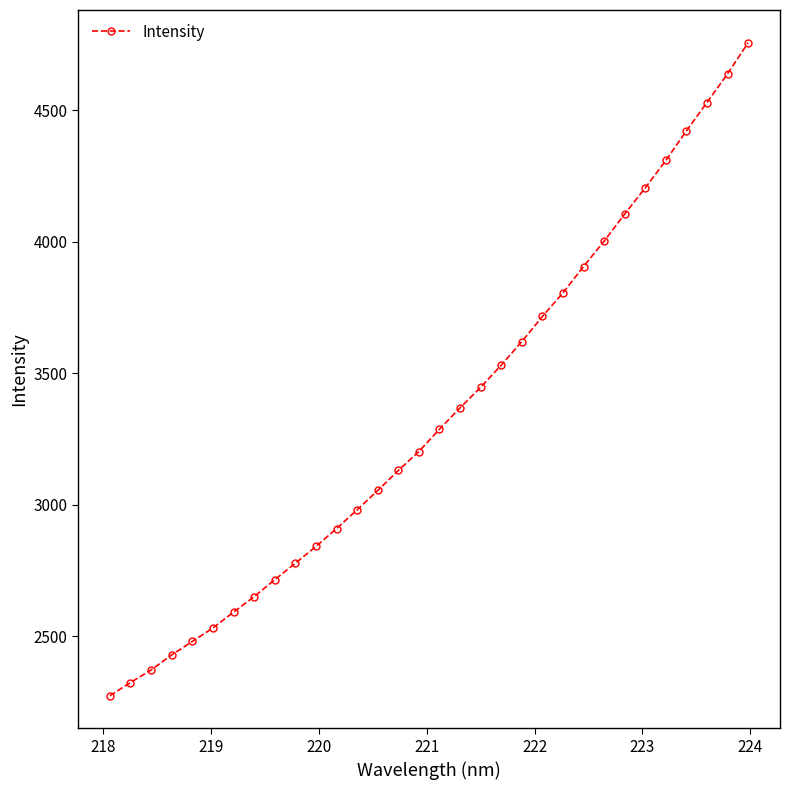

What is the difference between the maximum and minimum values?

2484.3